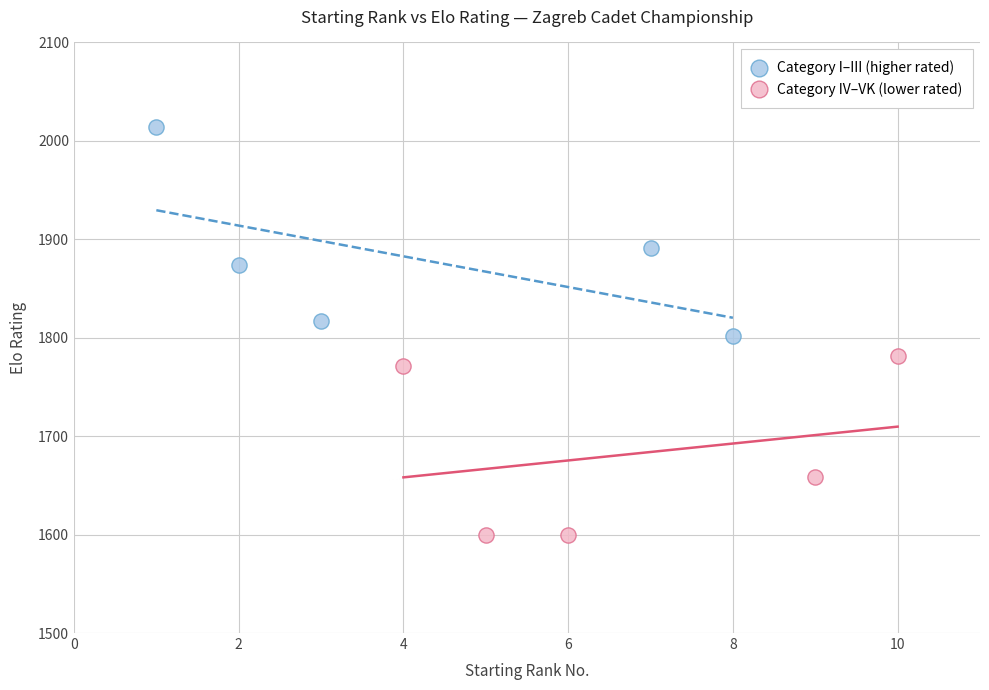

Which series contains the highest Y value?

Category I–III (higher rated)